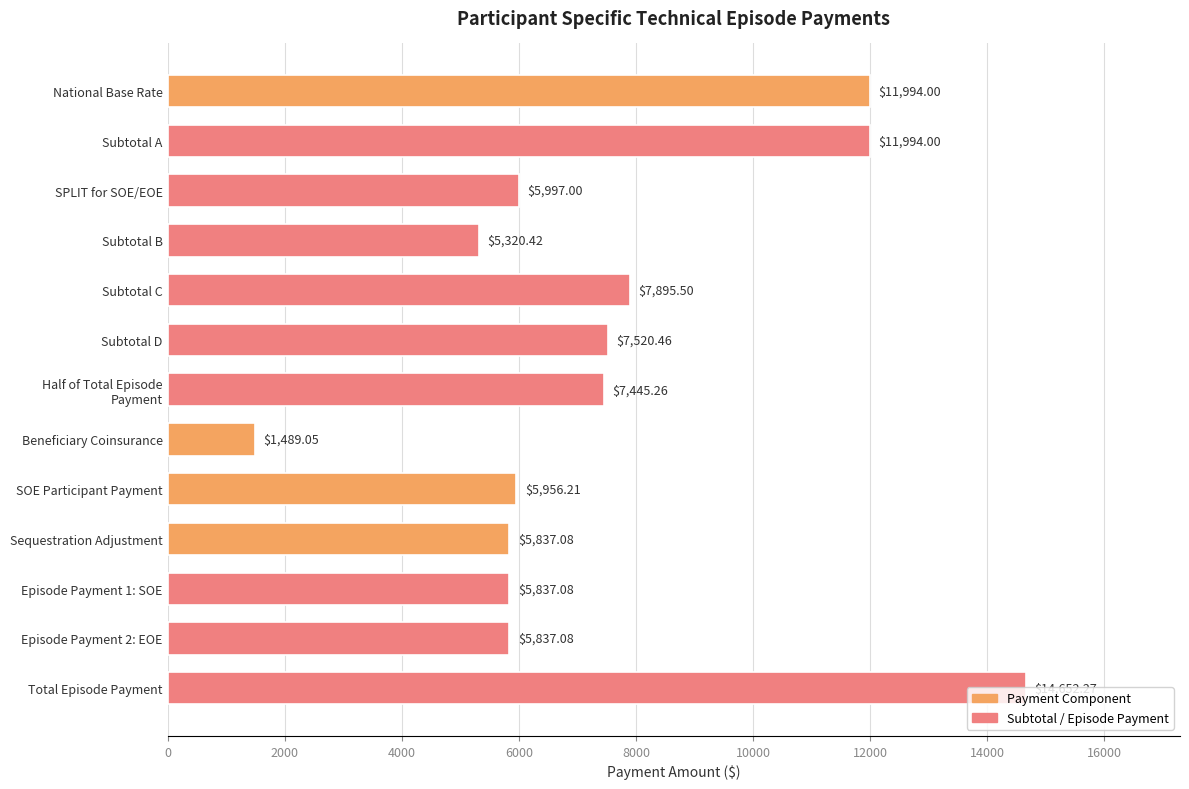

What is the change in value from Beneficiary Coinsurance to Episode Payment 1: SOE?

+4348.0